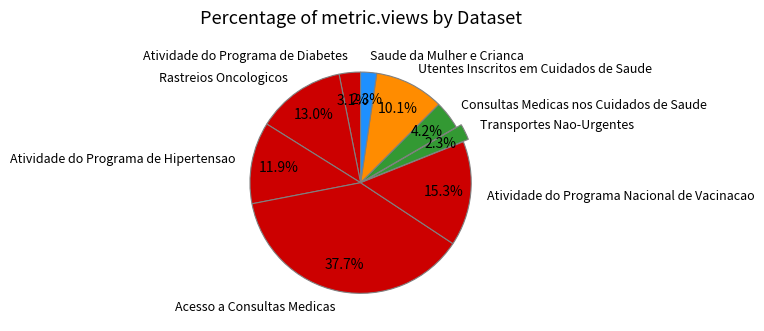

Which category has the biggest portion of the pie?

Acesso a Consultas Medicas